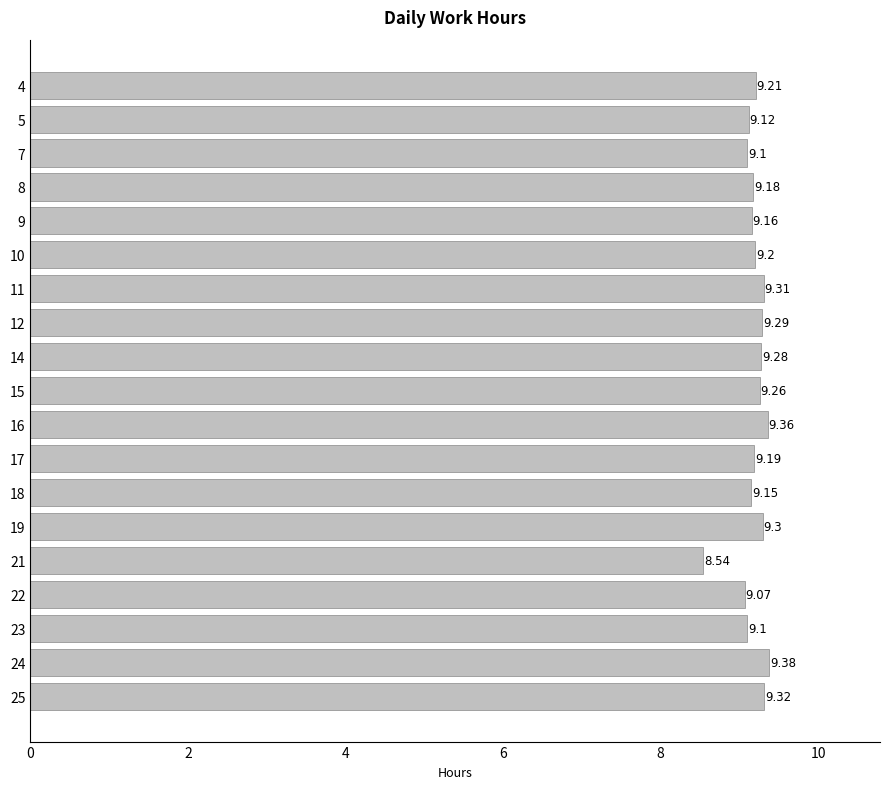

Which label corresponds to the smallest value in the chart?

21